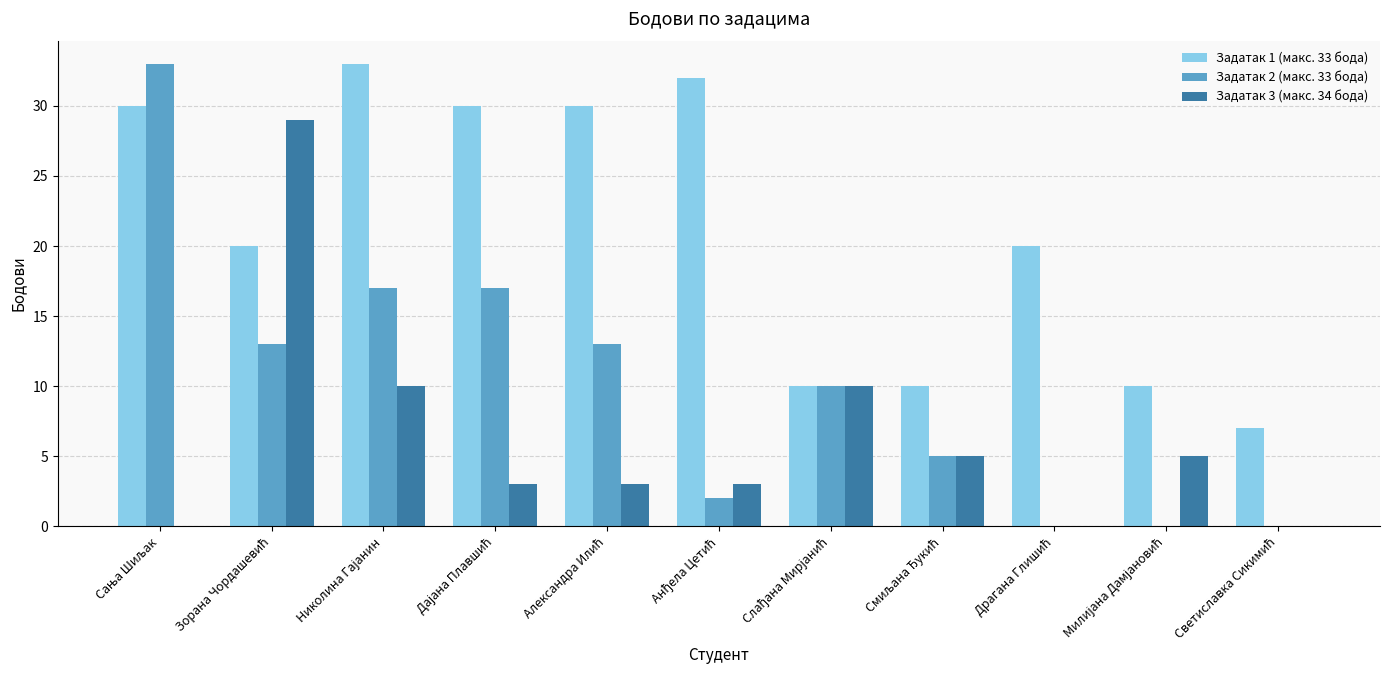

What is the maximum value shown in the chart?

33